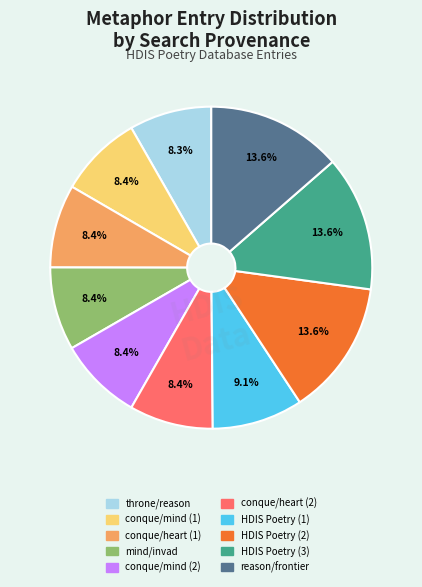

How many slices are in this pie chart?

10